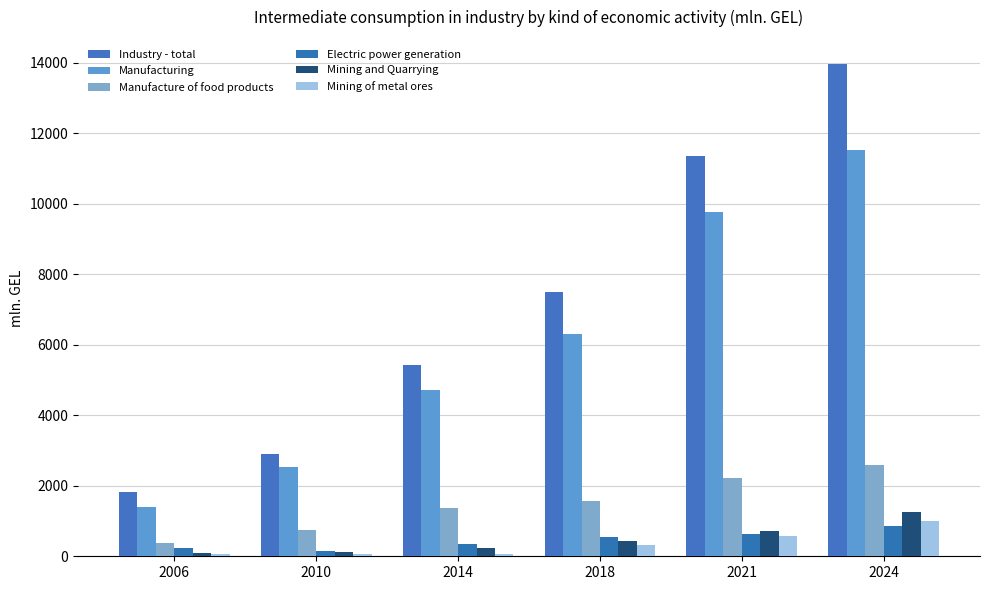

At 2021, list the series in order from largest to smallest.

Industry - total, Manufacturing, Manufacture of food products, Mining and Quarrying, Electric power generation, Mining of metal ores